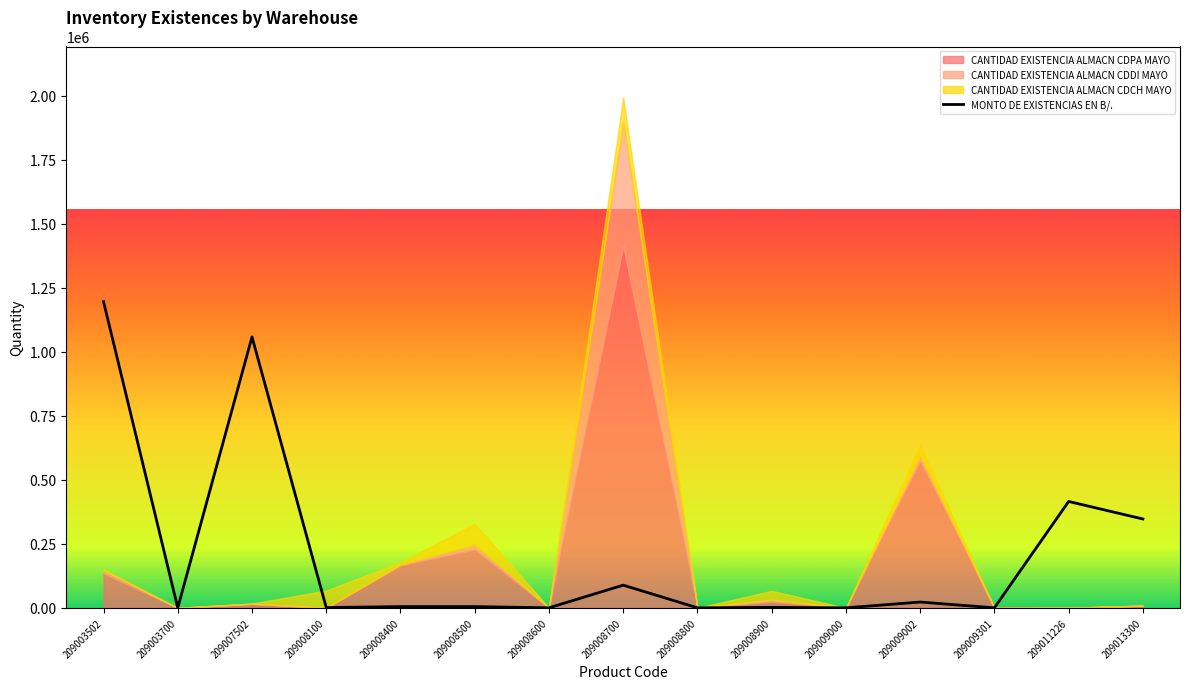

True or false: the data has more than 1 interior local peaks.

True